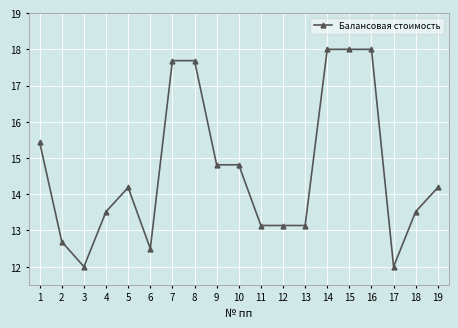

What is the smallest value displayed?

12.0